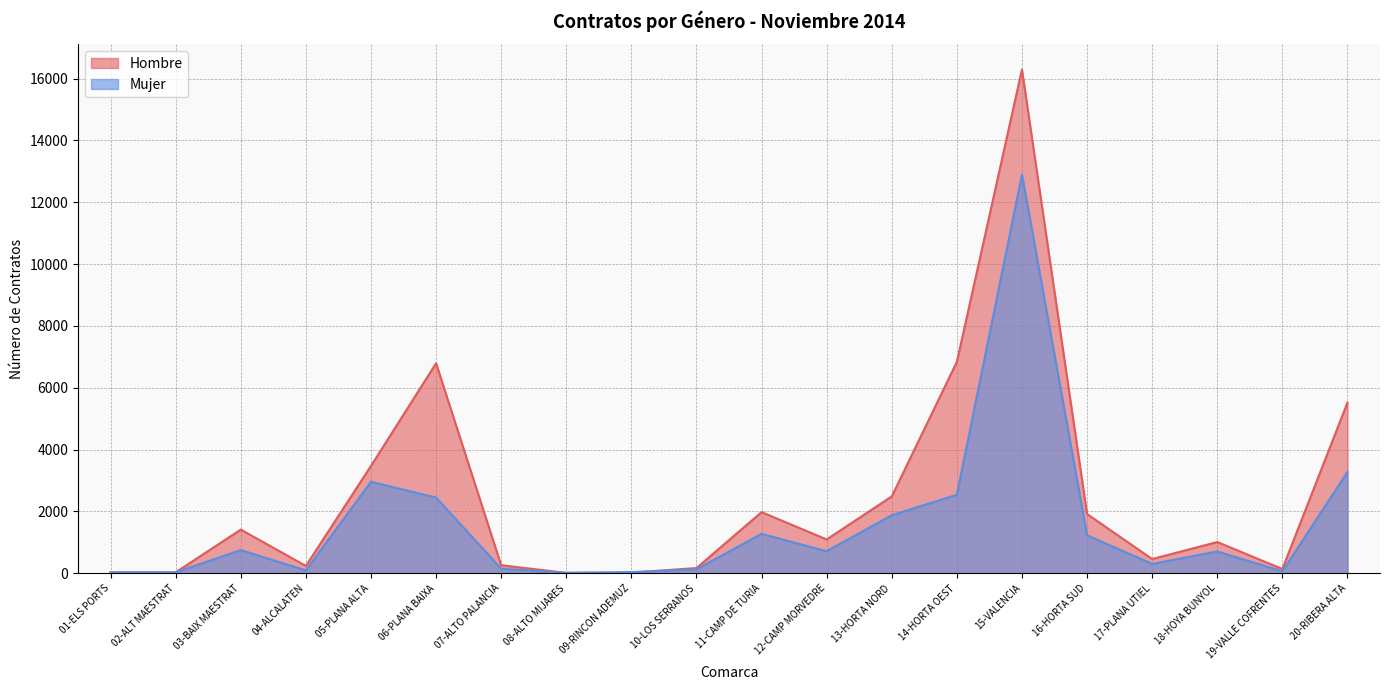

Is it true that Hombre equals 6793 at 06-PLANA BAIXA?

True